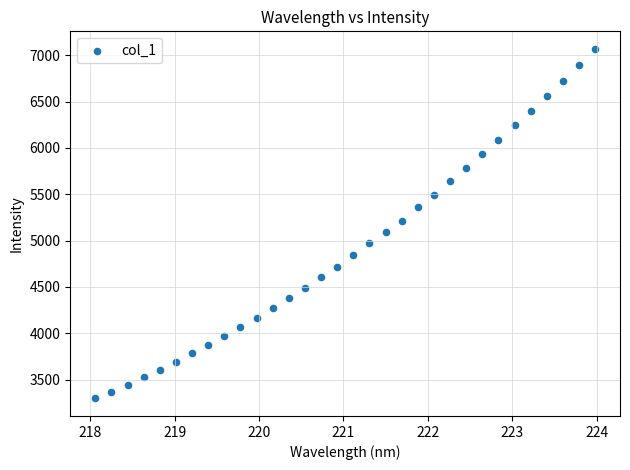

What is the range of Y values (max minus min)?

3775.4